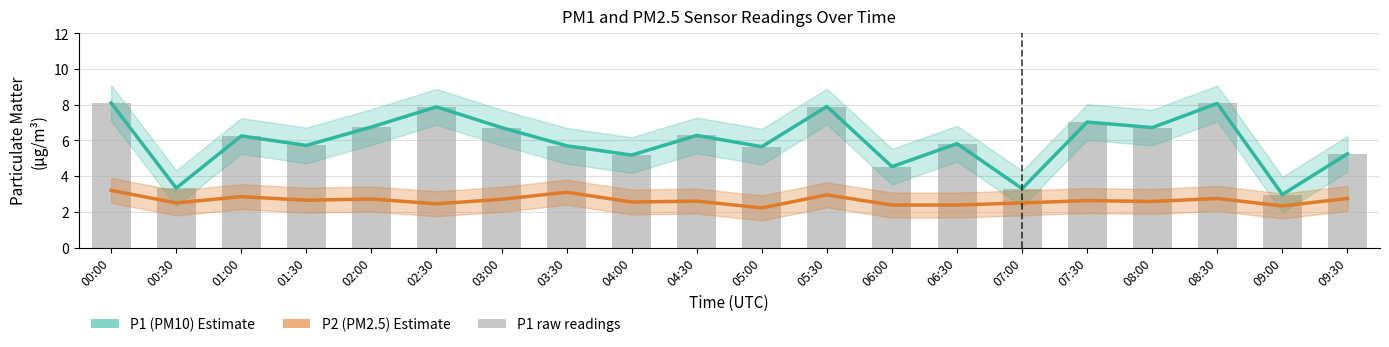

How many groups of bars are there?

20